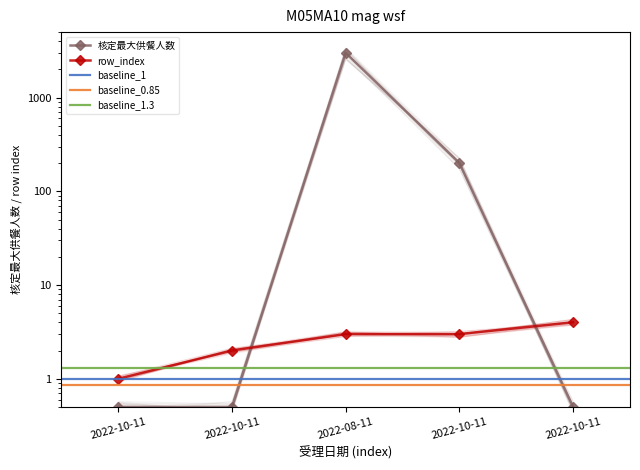

Is the value of row_index at 2022-08-11 greater than the value of 核定最大供餐人数 at 2022-08-11?

No